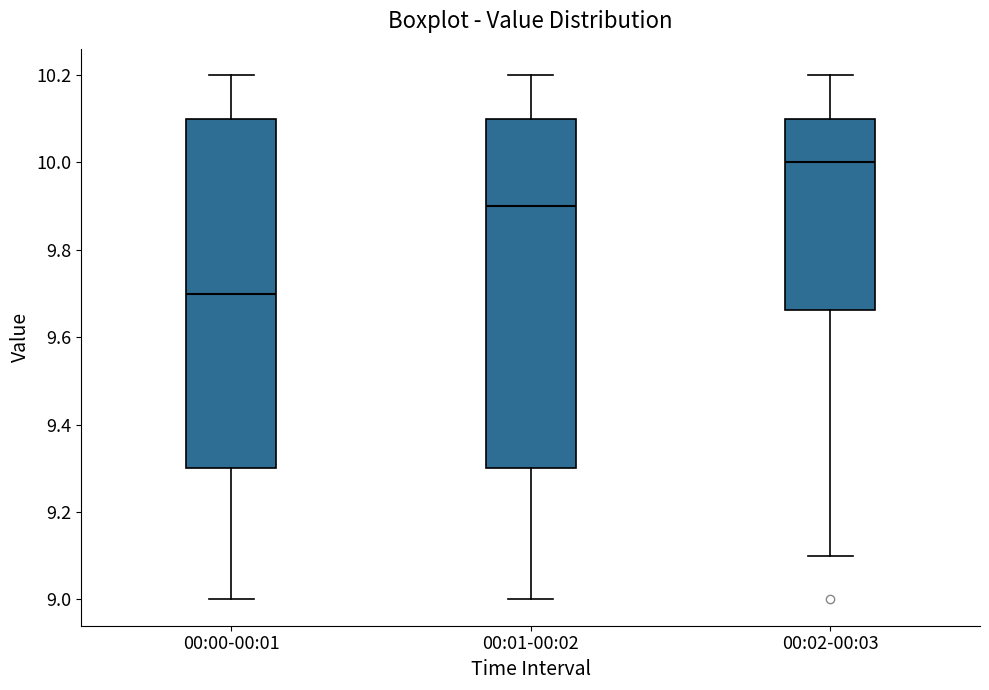

Reading left to right, read every box against the y-axis: the position of its median line, the range the box covers, and the ends of its whiskers. The values are not printed on the chart, so give them approximately, as read against the axis.

00:00-00:01: median 9.70, box 9.30 to 10.10, whiskers 9.00 to 10.20
00:01-00:02: median 9.90, box 9.30 to 10.10, whiskers 9.00 to 10.20
00:02-00:03: median 10.00, box 9.66 to 10.10, whiskers 9.10 to 10.20